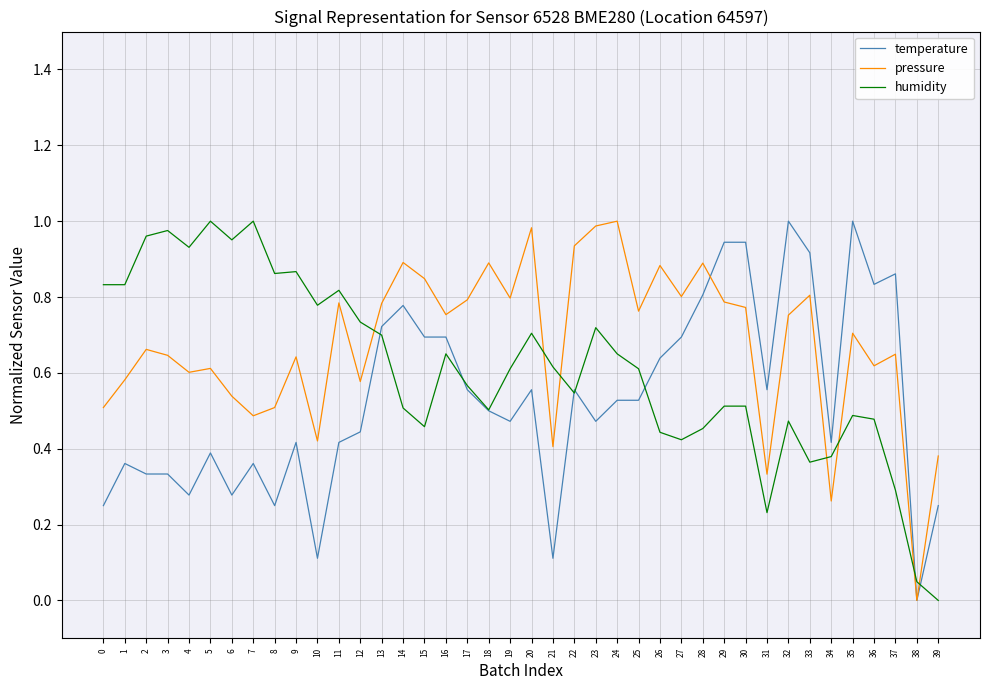

Rank the series at 4 from lowest to highest value.

temperature, pressure, humidity